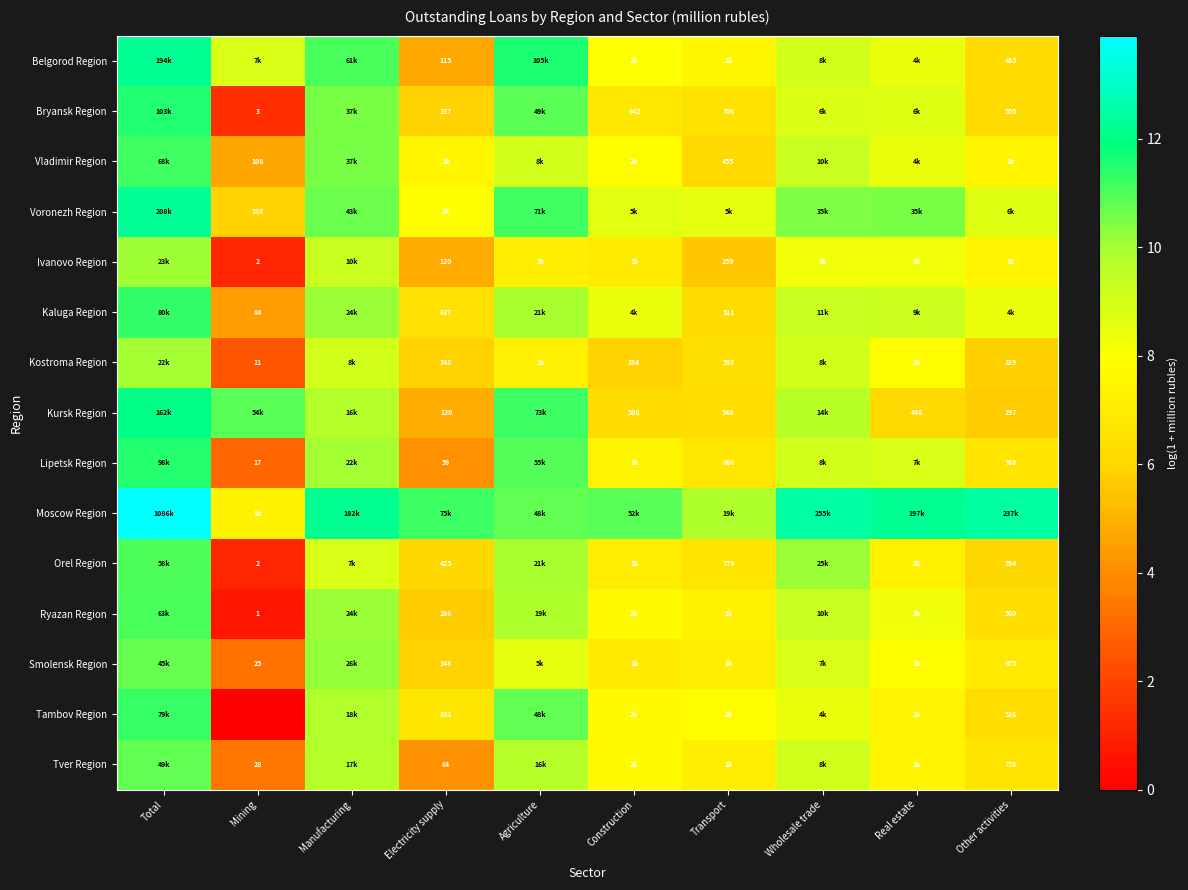

What is the difference between the maximum and minimum values in the Ivanovo Region series?

9.0